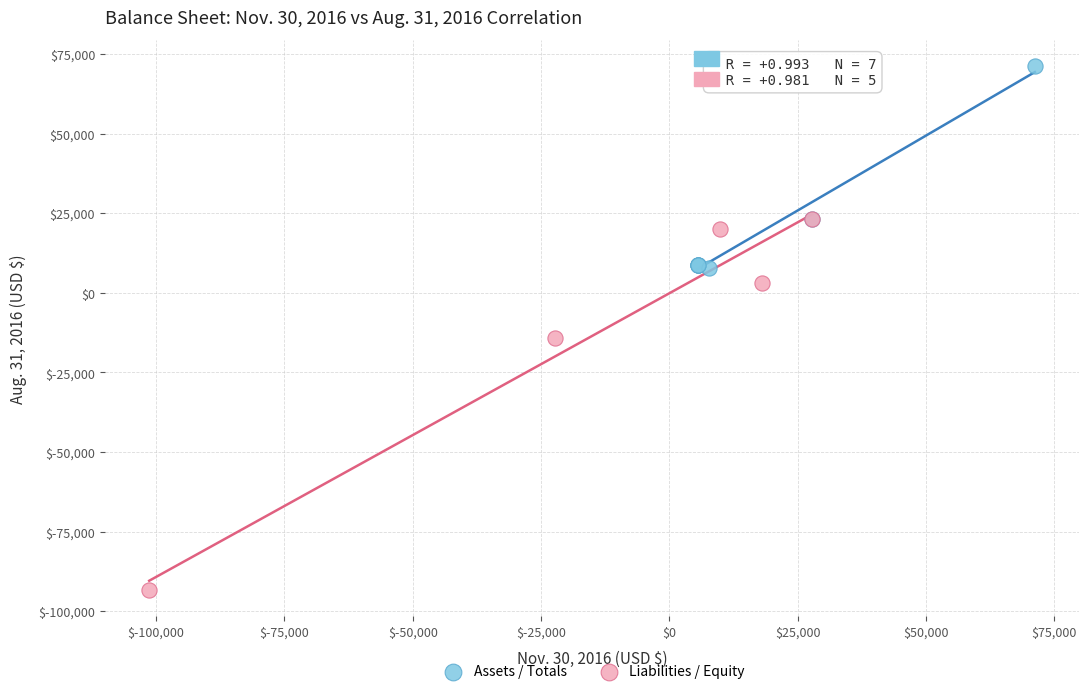

What are all the series names shown in the legend?

Assets / Totals, Liabilities / Equity